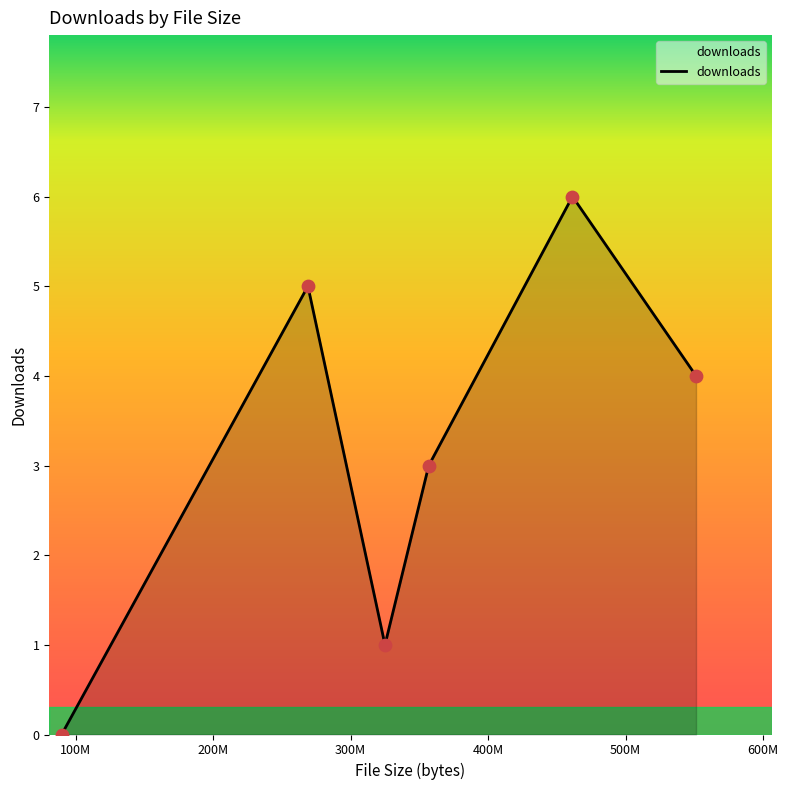

What is the sum of all values?

19